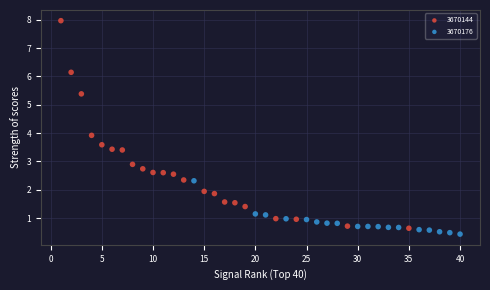

Which series has the largest Y range (max minus min)?

3670144